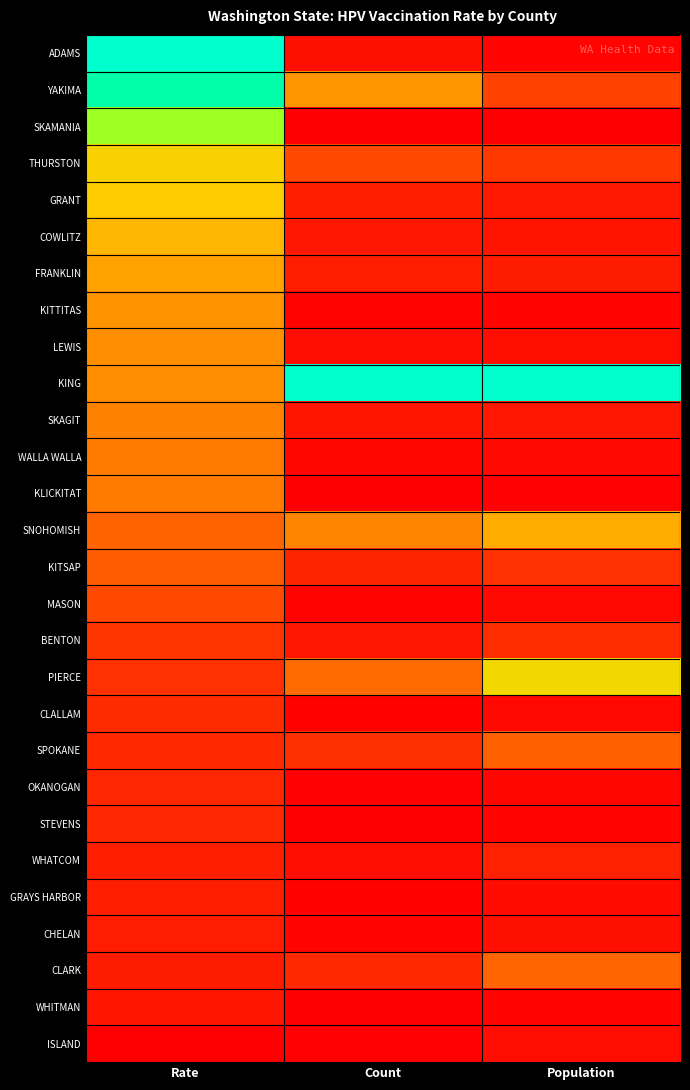

At which category does the chart reach its minimum across all series?

Population